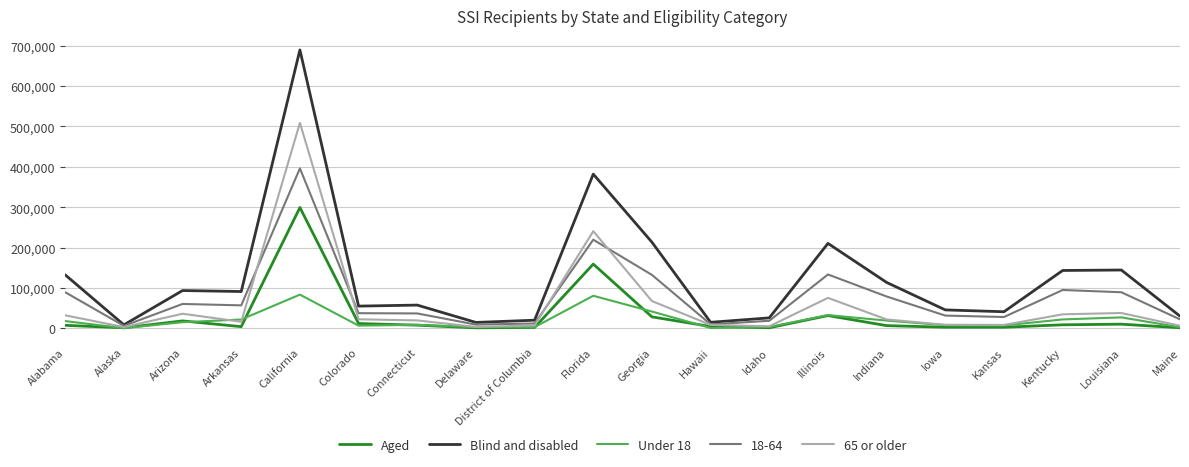

At which category does 65 or older reach its first local valley?

Alaska